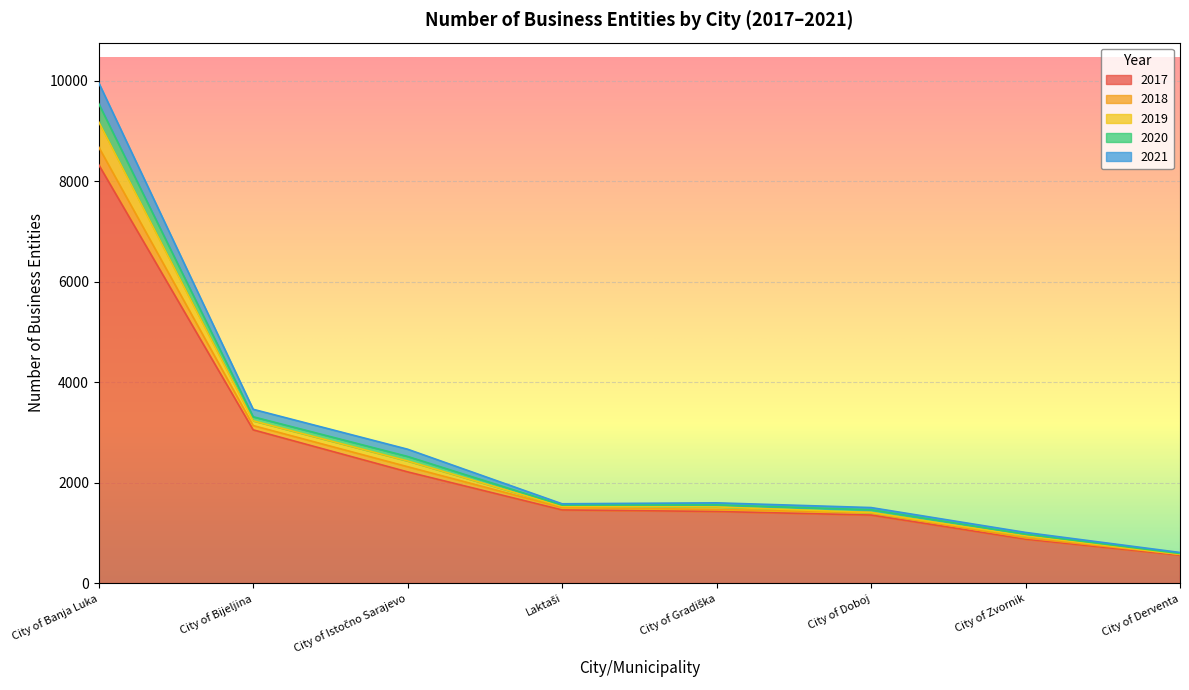

Reading left to right, what are all the values shown in this chart?

2017: City of Banja Luka=8328	City of Bijeljina=3050	City of Istočno Sarajevo=2213	Laktaši=1456	City of Gradiška=1425	City of Doboj=1354	City of Zvornik=874	City of Derventa=555
2018: City of Banja Luka=8680	City of Bijeljina=3135	City of Istočno Sarajevo=2316	Laktaši=1504	City of Gradiška=1465	City of Doboj=1403	City of Zvornik=900	City of Derventa=572
2019: City of Banja Luka=9182	City of Bijeljina=3230	City of Istočno Sarajevo=2431	Laktaši=1526	City of Gradiška=1516	City of Doboj=1405	City of Zvornik=939	City of Derventa=572
2020: City of Banja Luka=9544	City of Bijeljina=3310	City of Istočno Sarajevo=2520	Laktaši=1551	City of Gradiška=1557	City of Doboj=1460	City of Zvornik=972	City of Derventa=588
2021: City of Banja Luka=9960	City of Bijeljina=3459	City of Istočno Sarajevo=2664	Laktaši=1578	City of Gradiška=1597	City of Doboj=1503	City of Zvornik=1008	City of Derventa=609